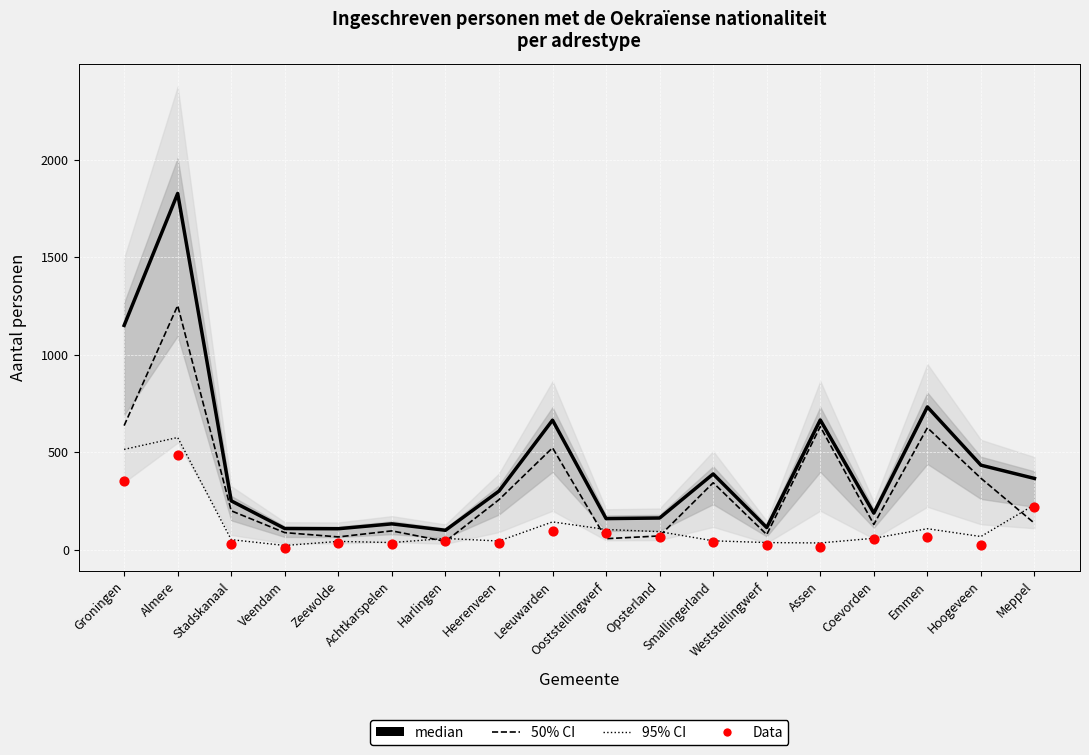

What is the total value across all series at Leeuwarden?

1424